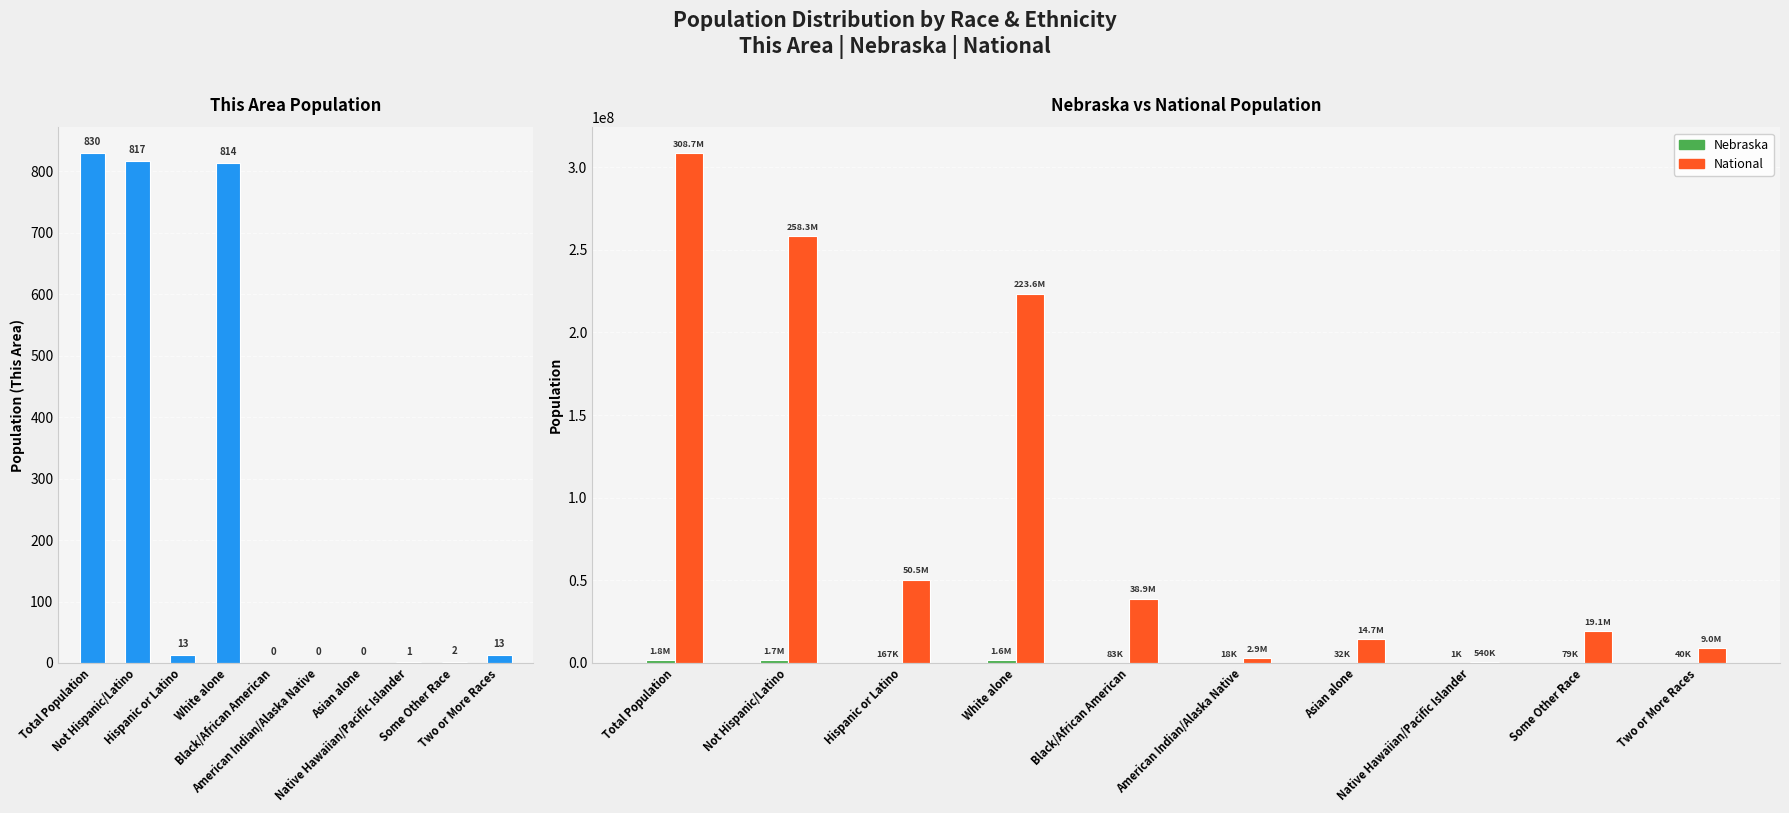

What is the label of the 9th bar from the left?

Some Other Race